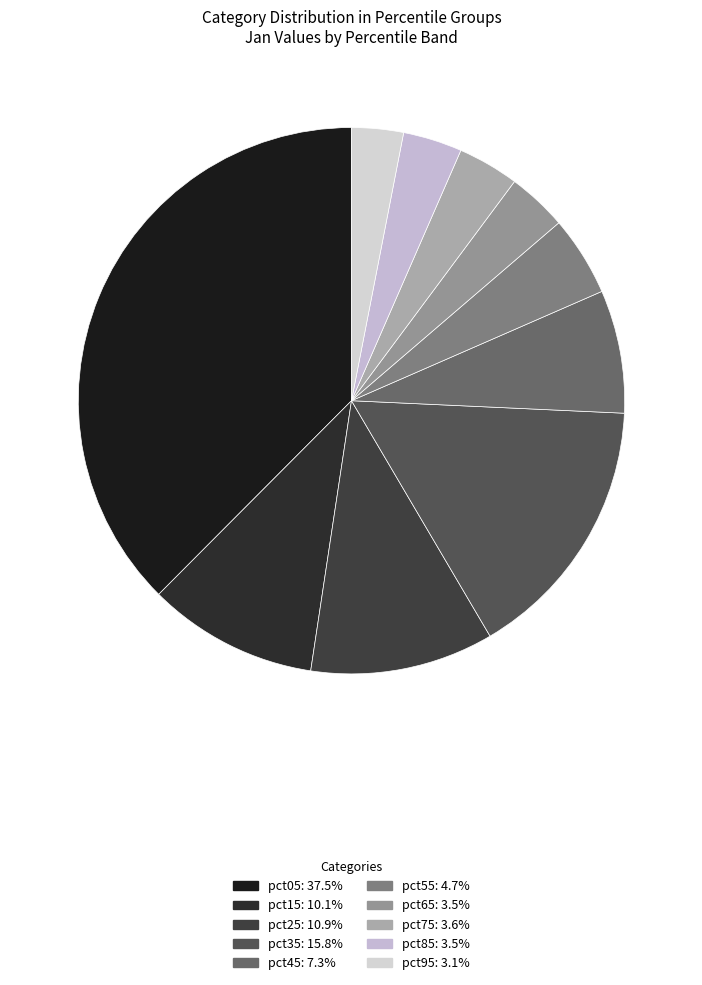

Does pct75 account for over 50% of the chart?

No